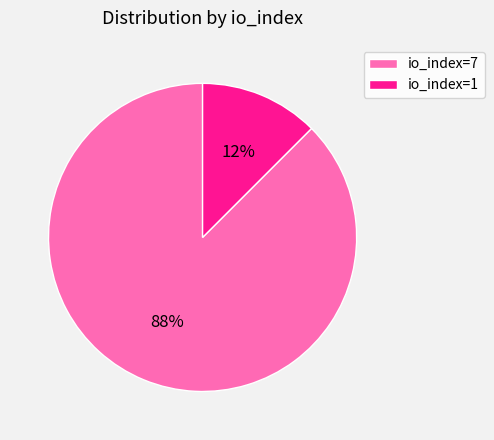

What is the largest slice in the pie chart?

io_index=7